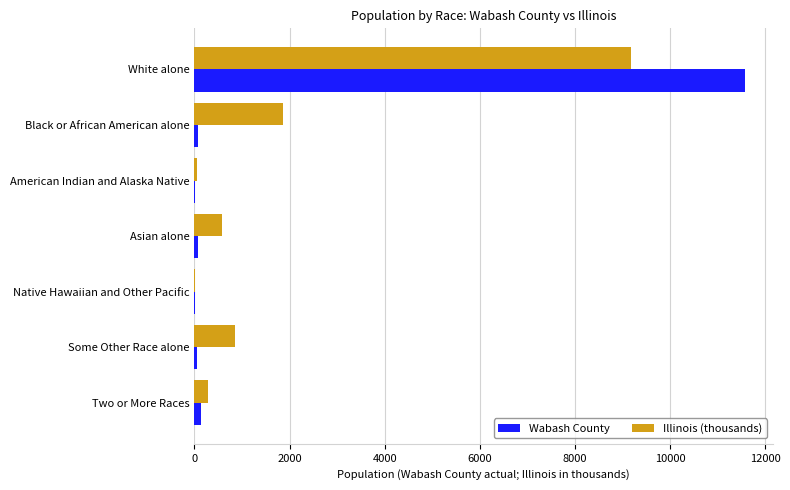

Is the value of Illinois (thousands) at Asian alone greater than the value of Wabash County at American Indian and Alaska Native?

Yes